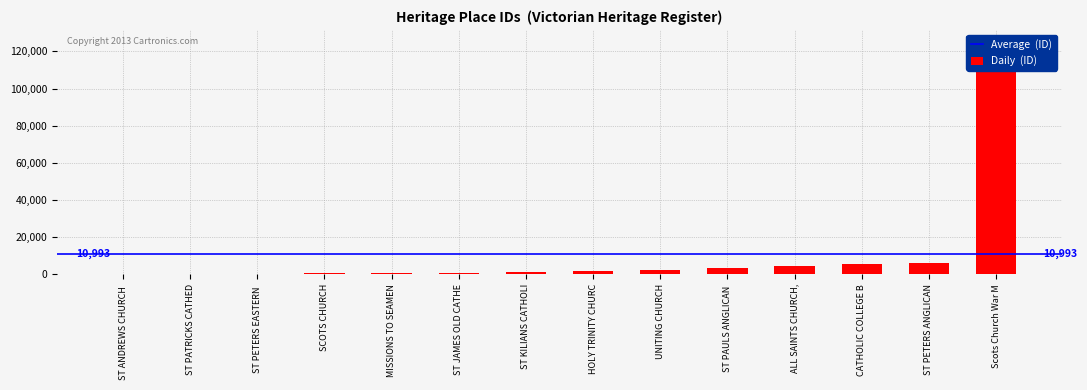

At which label is the value closest to 62703?

ST PETERS ANGLICAN